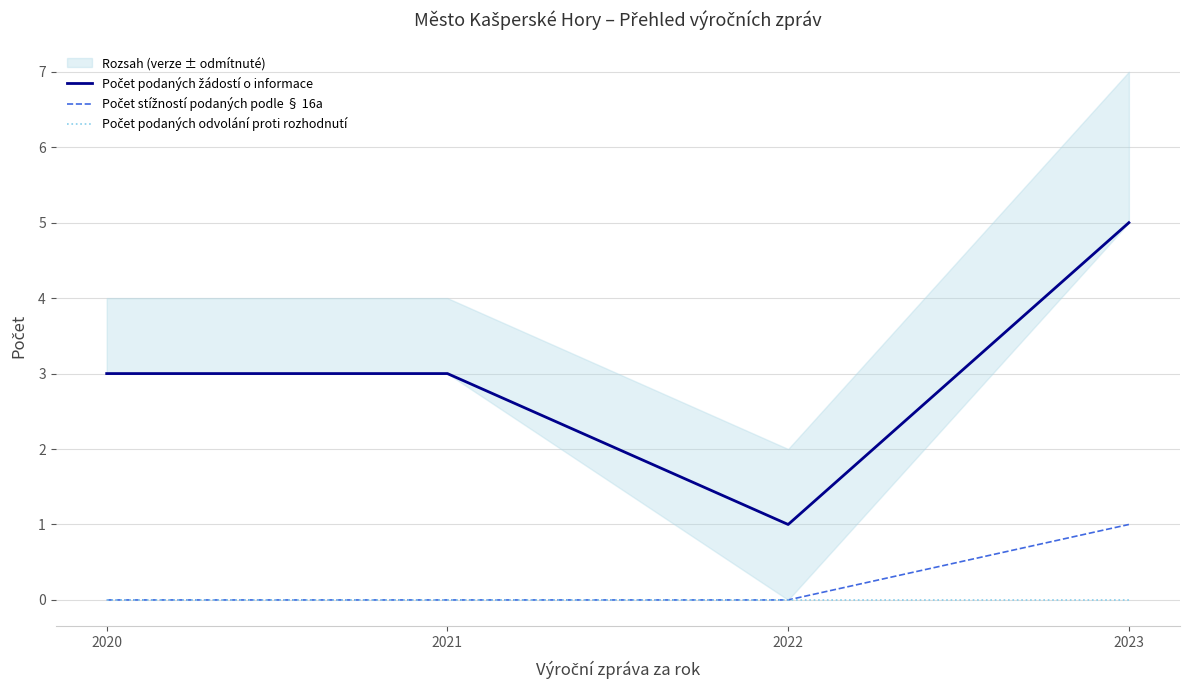

Where does the Počet podaných žádostí o informace series first go above 3?

2023